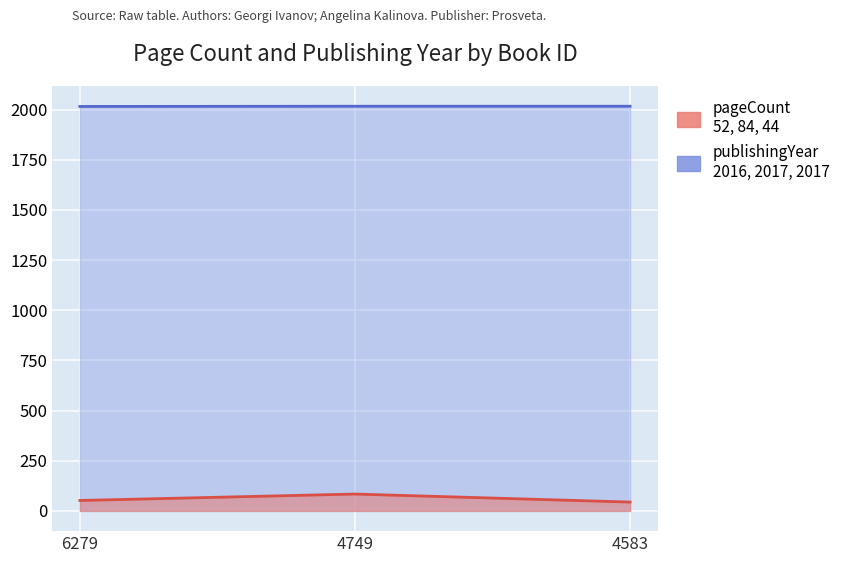

Which category has the highest value in the pageCount series?

4749